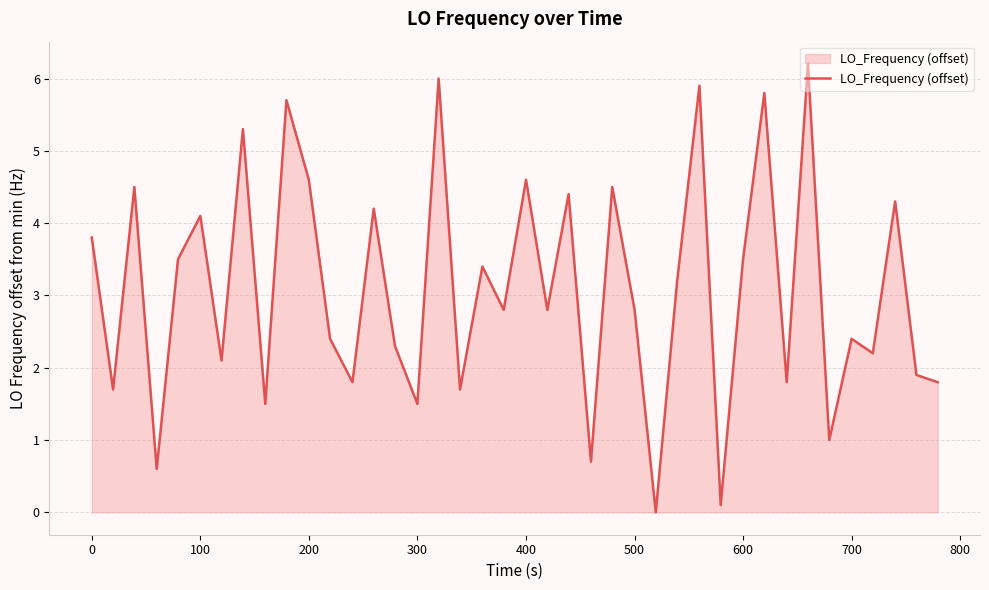

What is the greatest value displayed?

6.2